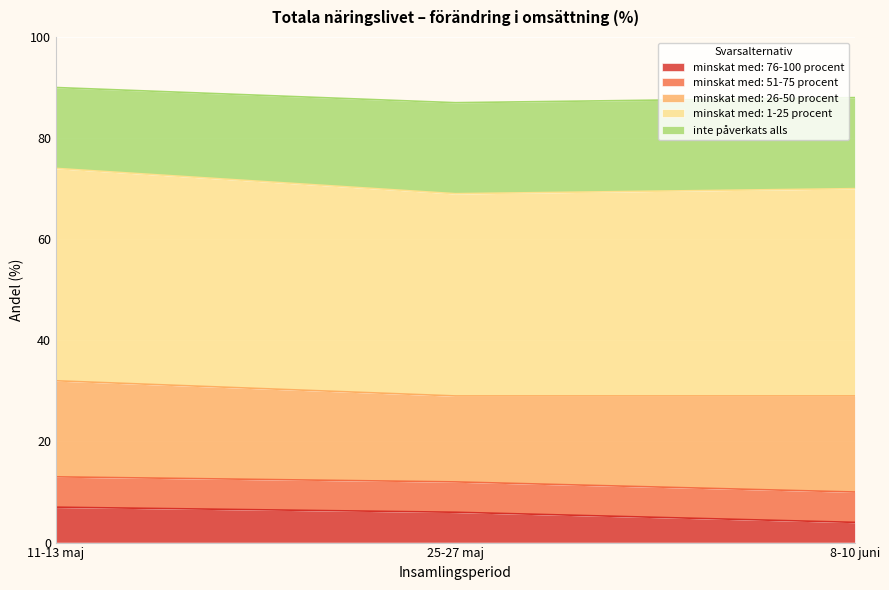

At which category is the sum across all series the highest?

11-13 maj